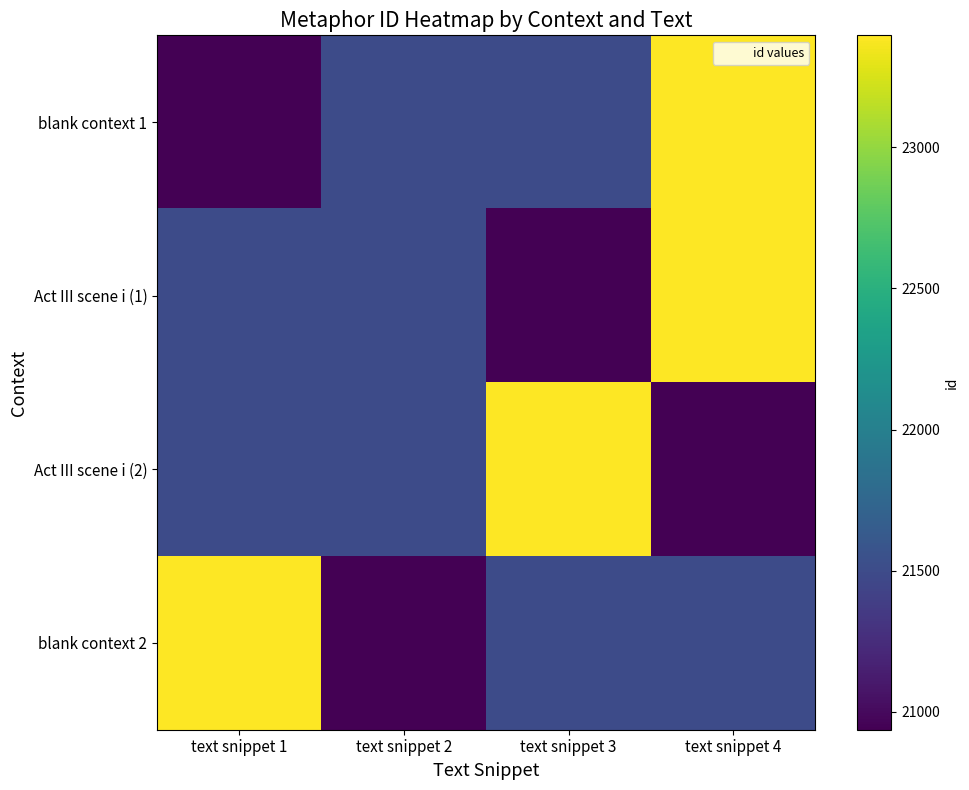

Between text snippet 2 and text snippet 3, which is larger?

text snippet 3